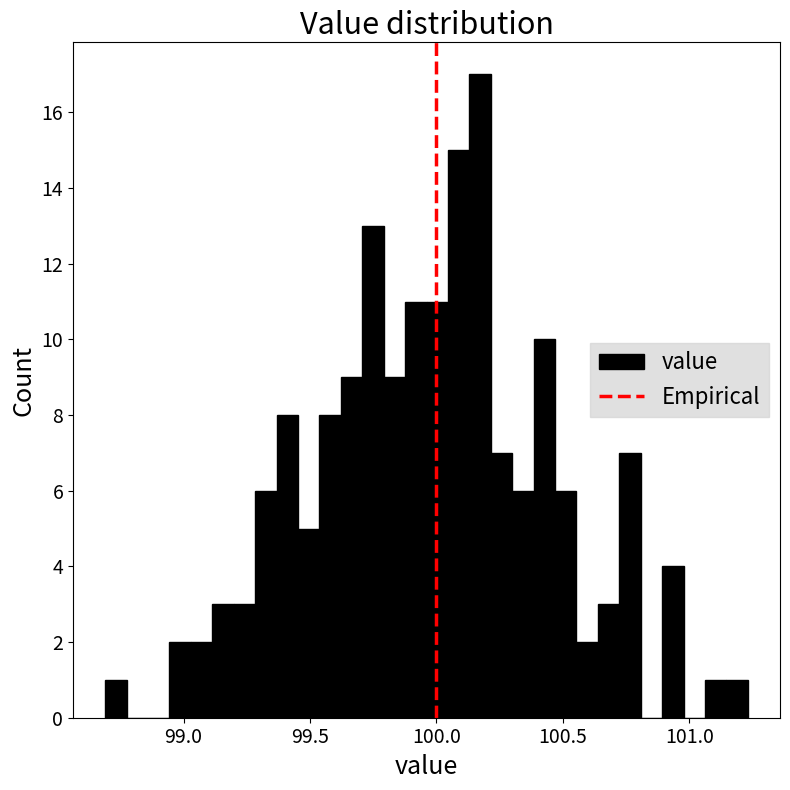

Around what value on the x-axis is the tallest bar? Give the approximate position of its centre, as read against the axis.

100.15